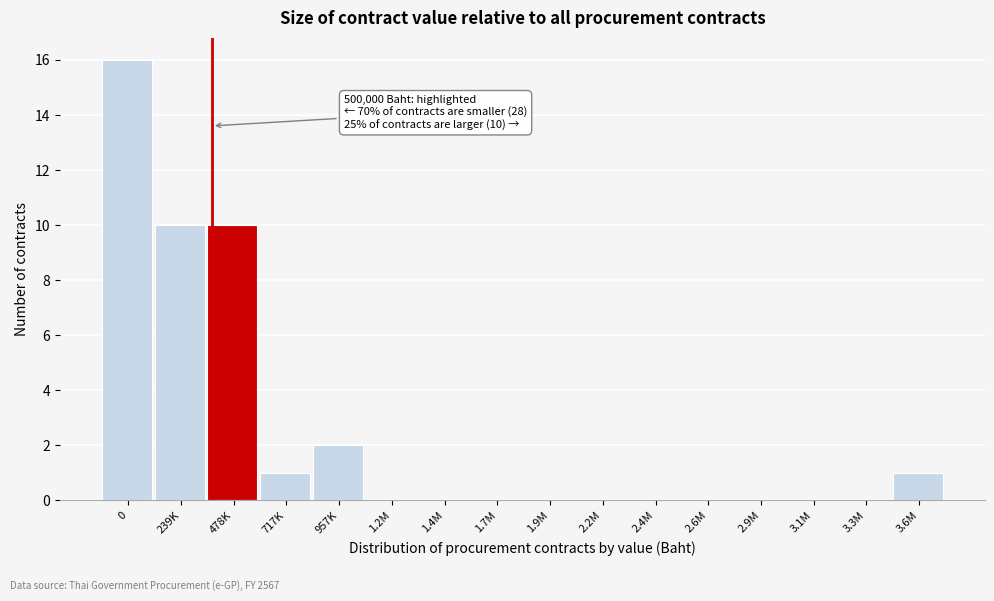

Reading left to right, list all the values displayed in this chart.

0=16	239K=10	478K=10	717K=1	957K=2	1.2M=0	1.4M=0	1.7M=0	1.9M=0	2.2M=0	2.4M=0	2.6M=0	2.9M=0	3.1M=0	3.3M=0	3.6M=1